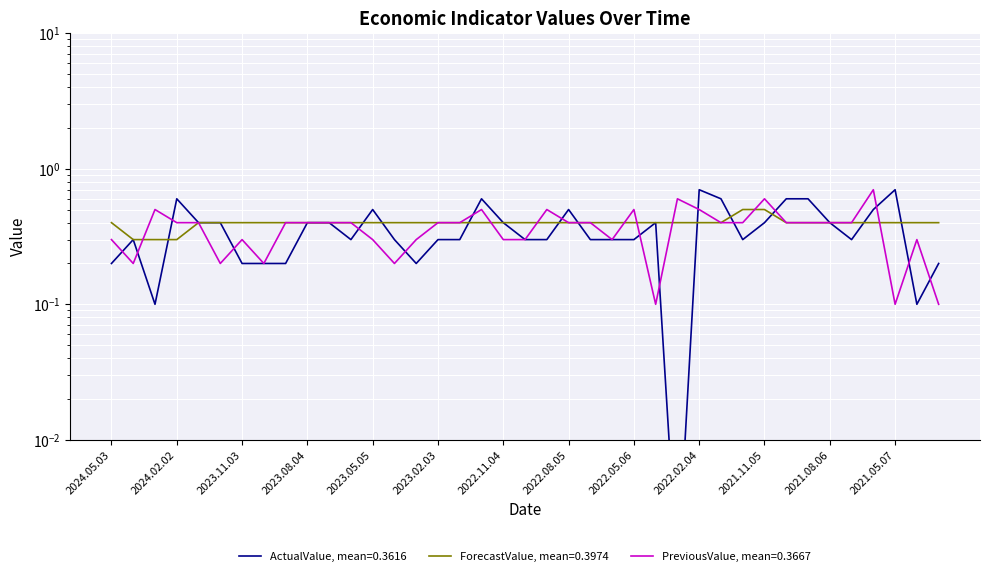

True or false: ActualValue has more than 1 interior local peaks.

True